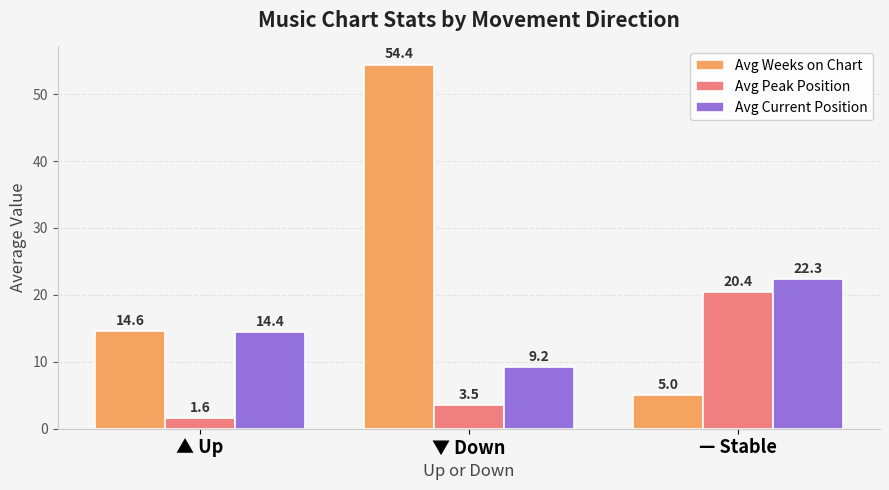

Reading left to right, extract all data points from this chart.

Avg Weeks on Chart: ▲ Up=14.6	▼ Down=54.4	— Stable=5.0
Avg Peak Position: ▲ Up=1.6	▼ Down=3.5	— Stable=20.4
Avg Current Position: ▲ Up=14.4	▼ Down=9.2	— Stable=22.3